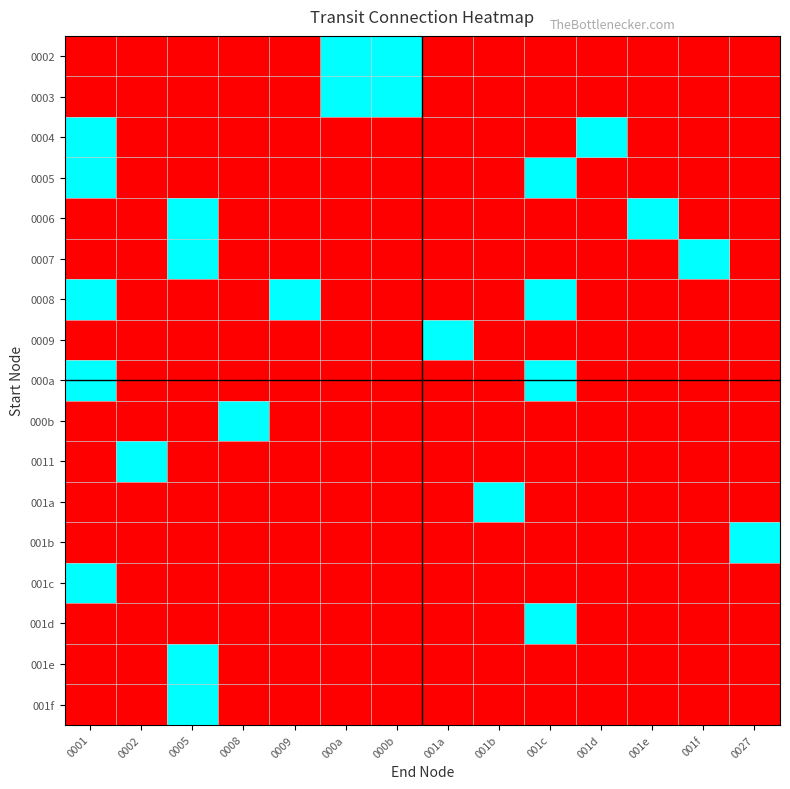

At which category is the sum across all series the highest?

0001